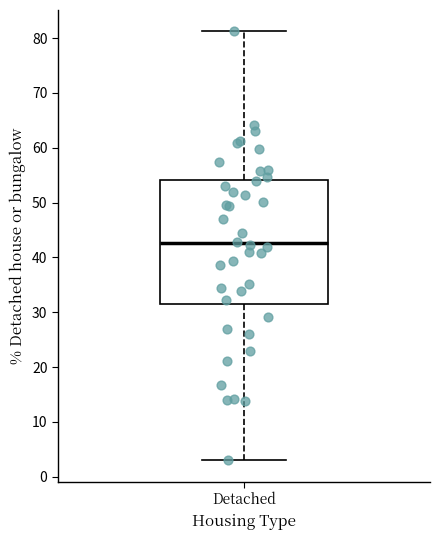

Where does the upper whisker of the box for Detached end on the y-axis? The values are not printed on the chart, so give them approximately, as read against the axis.

81